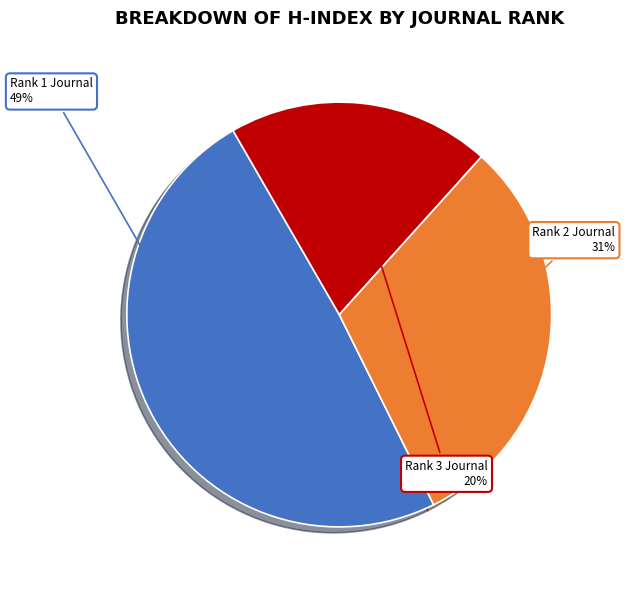

To the nearest percent, what is the difference between the largest and smallest slice percentages?

29%